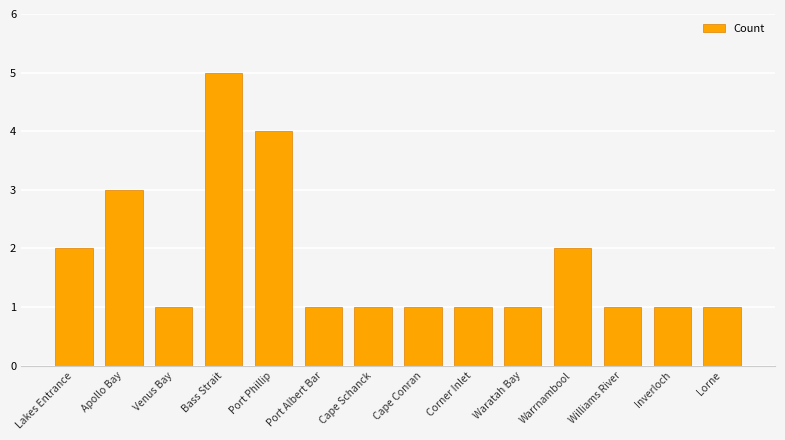

Which has a higher value, Inverloch or Port Phillip?

Port Phillip